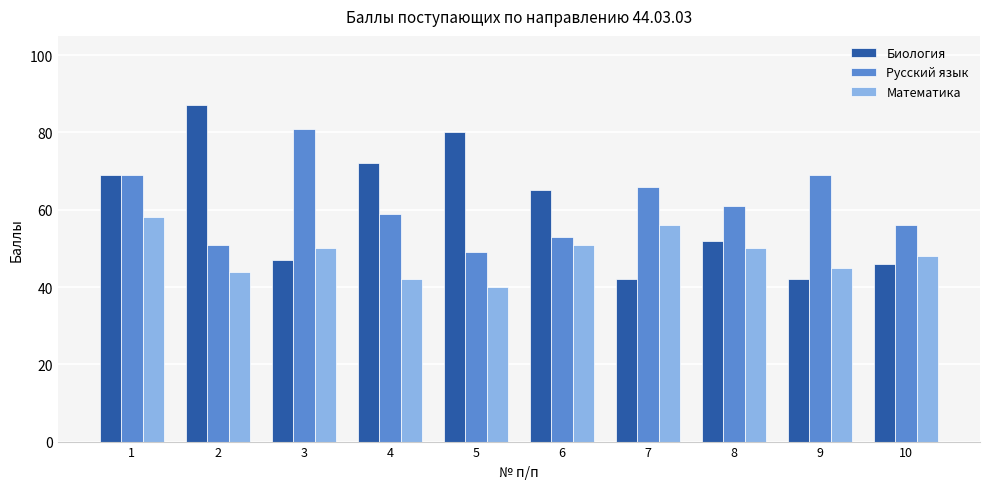

How many categories are shown in the chart?

10